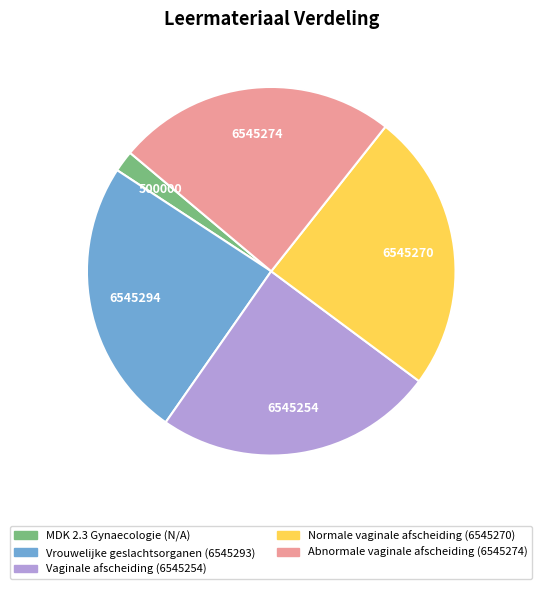

Is it true that MDK 2.3 Gynaecologie is 15% of the pie?

False